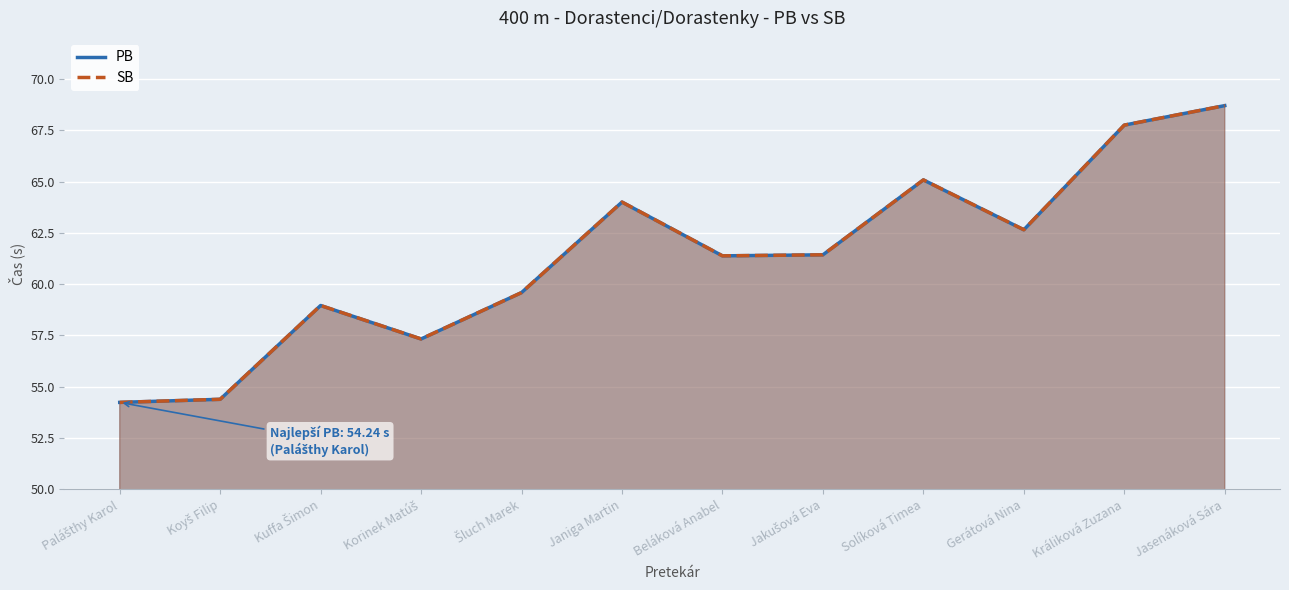

Which label corresponds to the largest value in the chart?

Jasenáková Sára